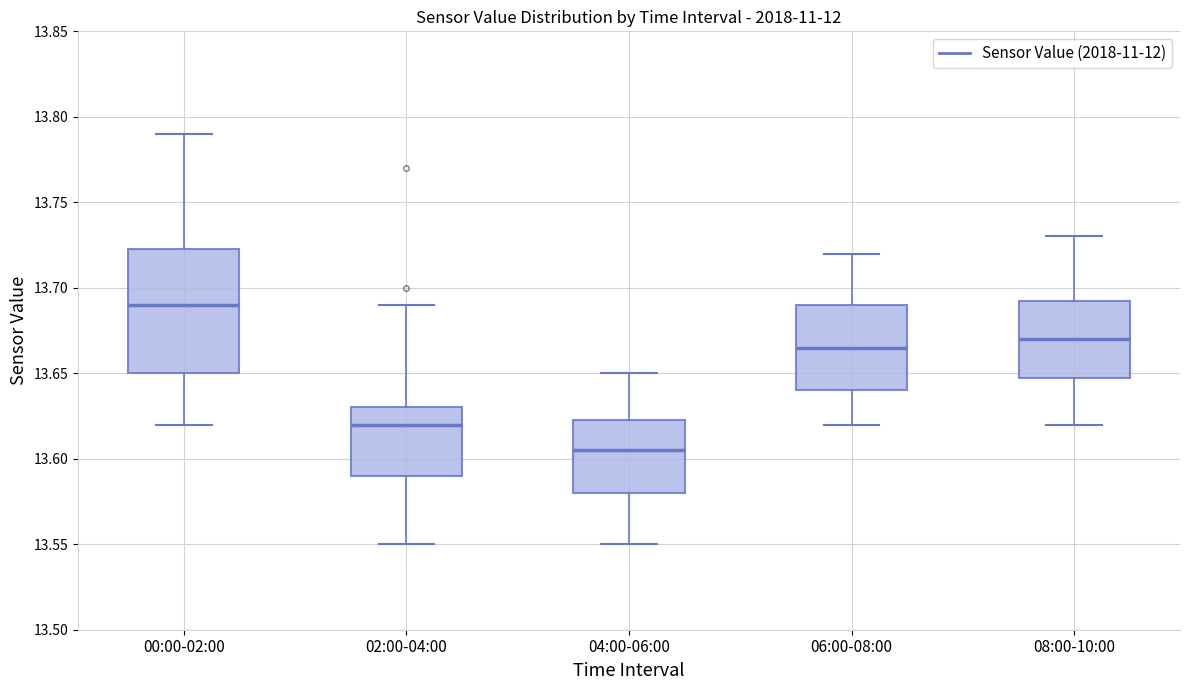

Which box's median line is the highest?

00:00-02:00